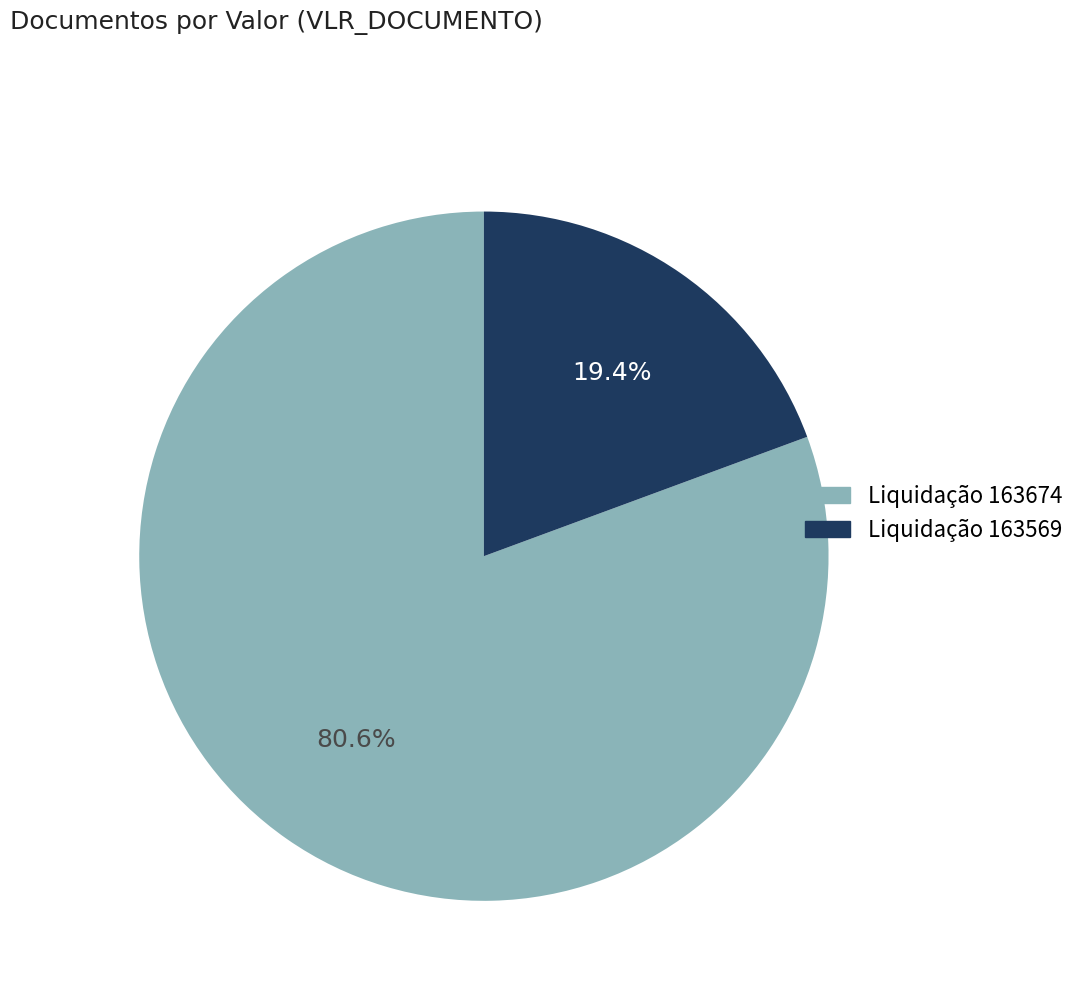

To the nearest percent, what portion does Liquidação 163674 represent?

81%